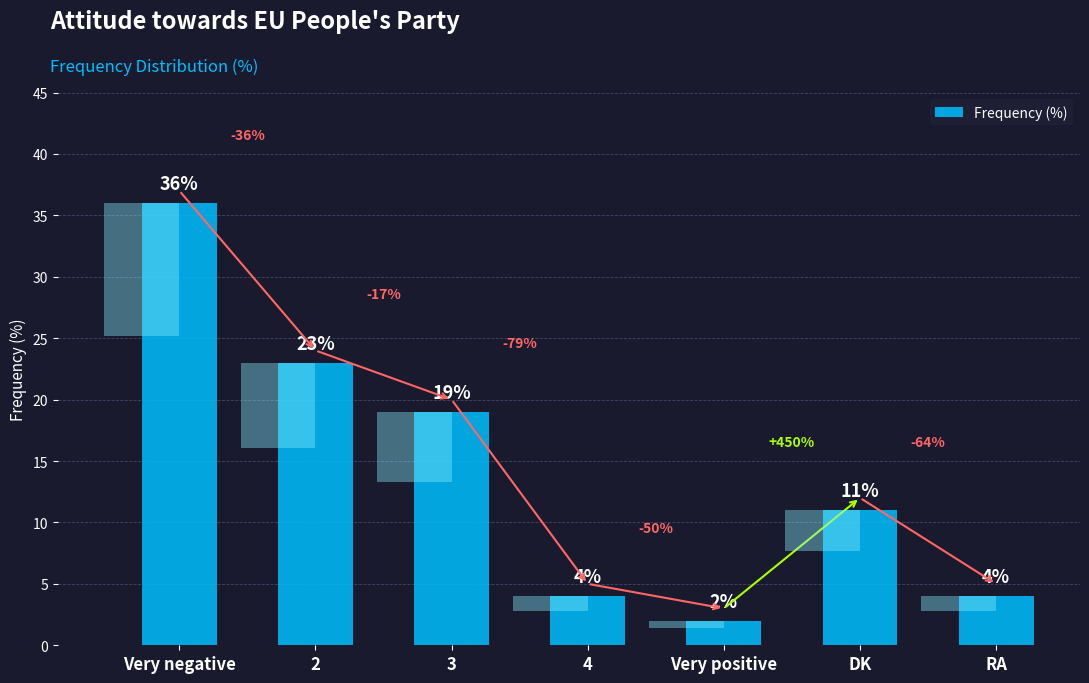

Which category has the lowest value across all series?

Very positive